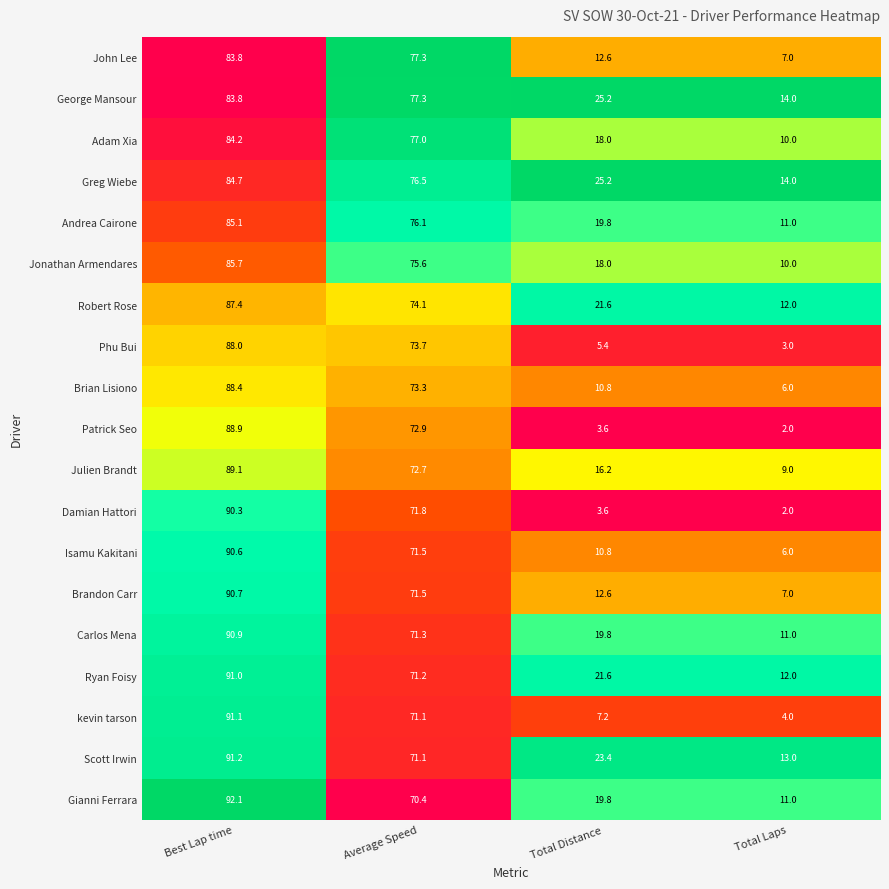

At which category is the sum across all series the highest?

Best Lap time